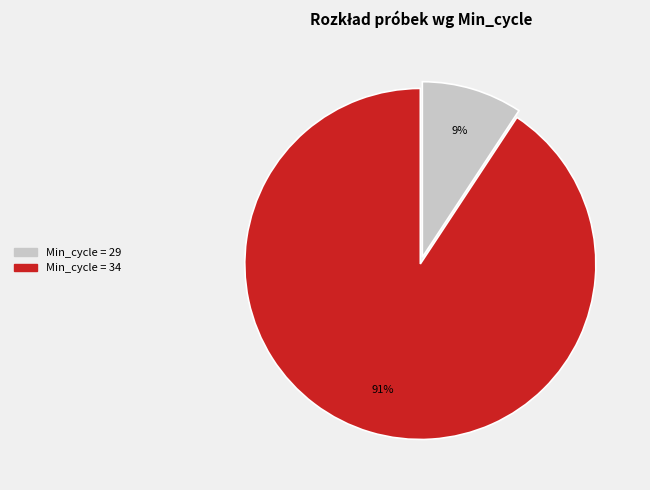

Does Min_cycle = 29 account for over 50% of the chart?

No